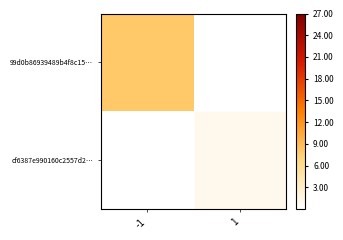

List the series in order of their overall mean, highest first.

99d0b86939489b4f8c15…, cf6387e990160c2557d2…